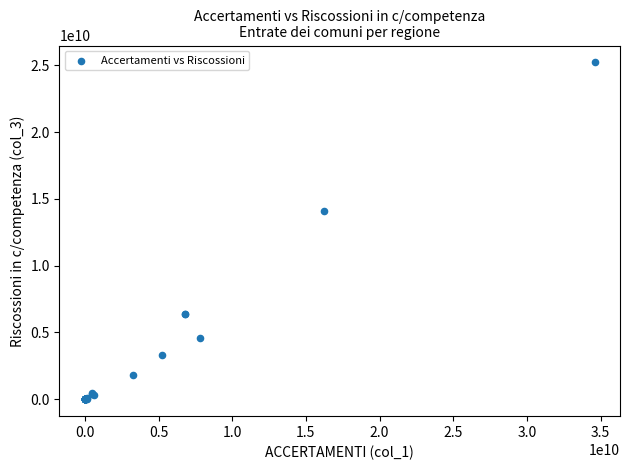

What Y value in the scatter plot is closest to 12605841403?

14108058603.7